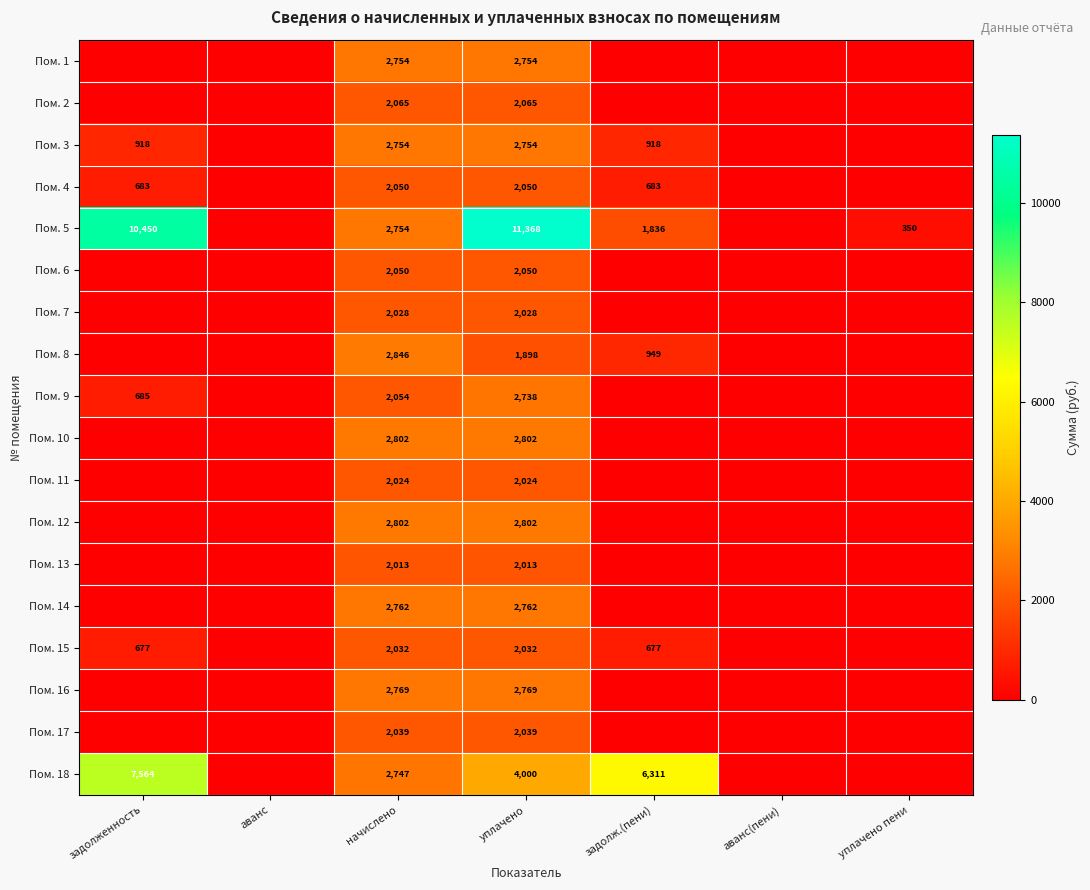

What is the sum of the Пом. 3 values at задолж.(пени) and уплачено?

3672